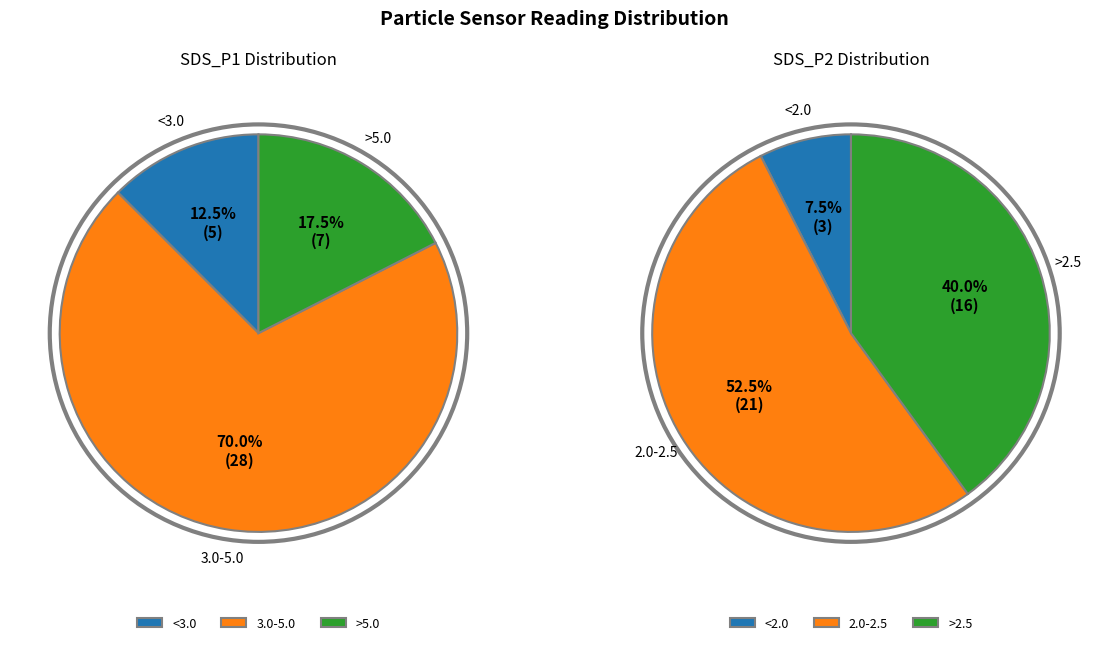

Rank the series by their maximum value, from lowest to highest.

SDS_P2, SDS_P1